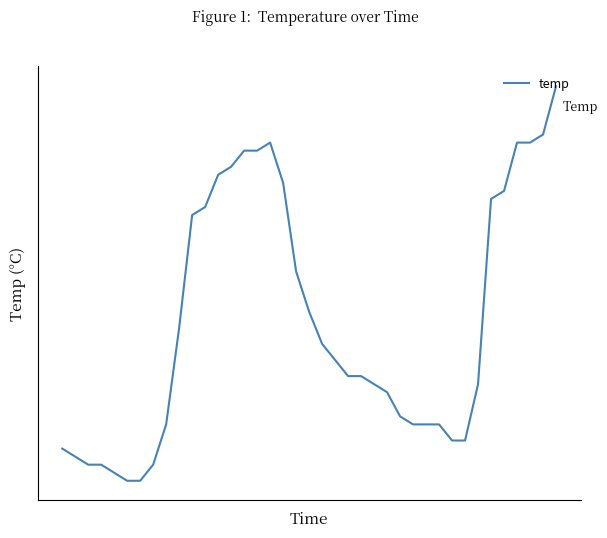

What is the maximum value shown in the chart?

32.8